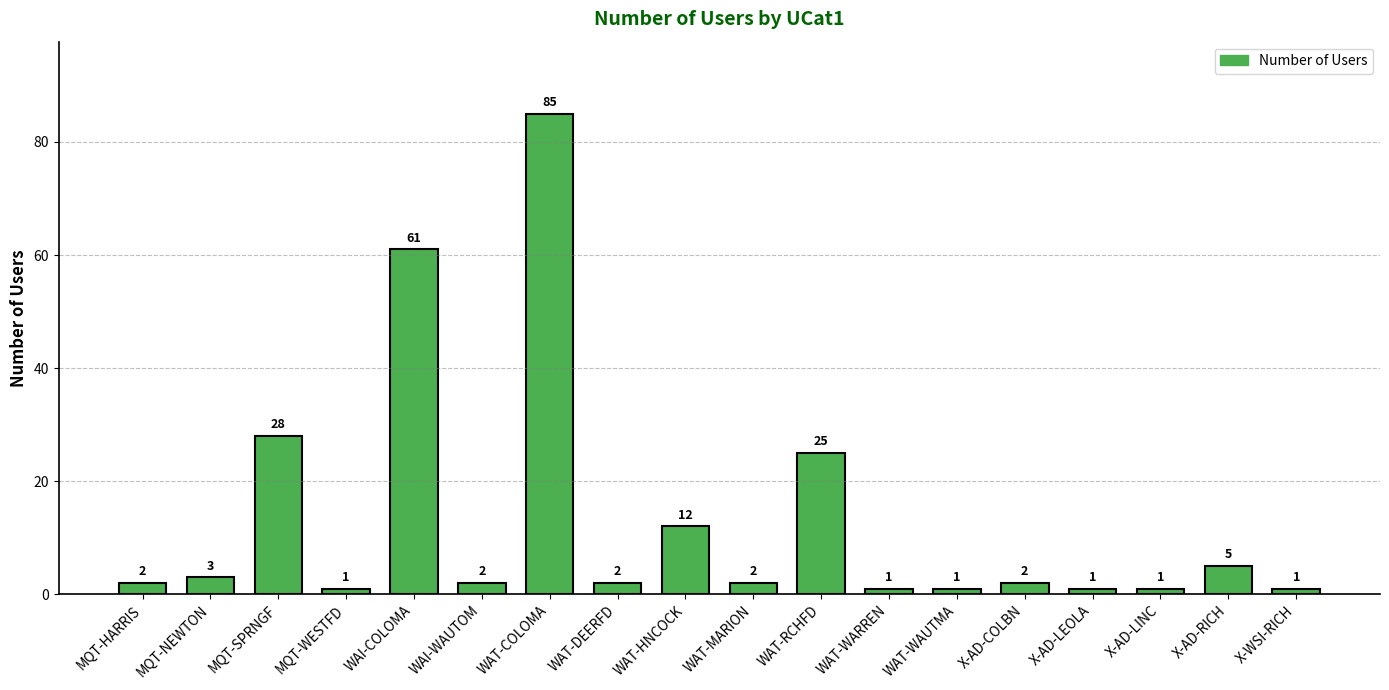

What is the difference between the second highest and second lowest values?

60